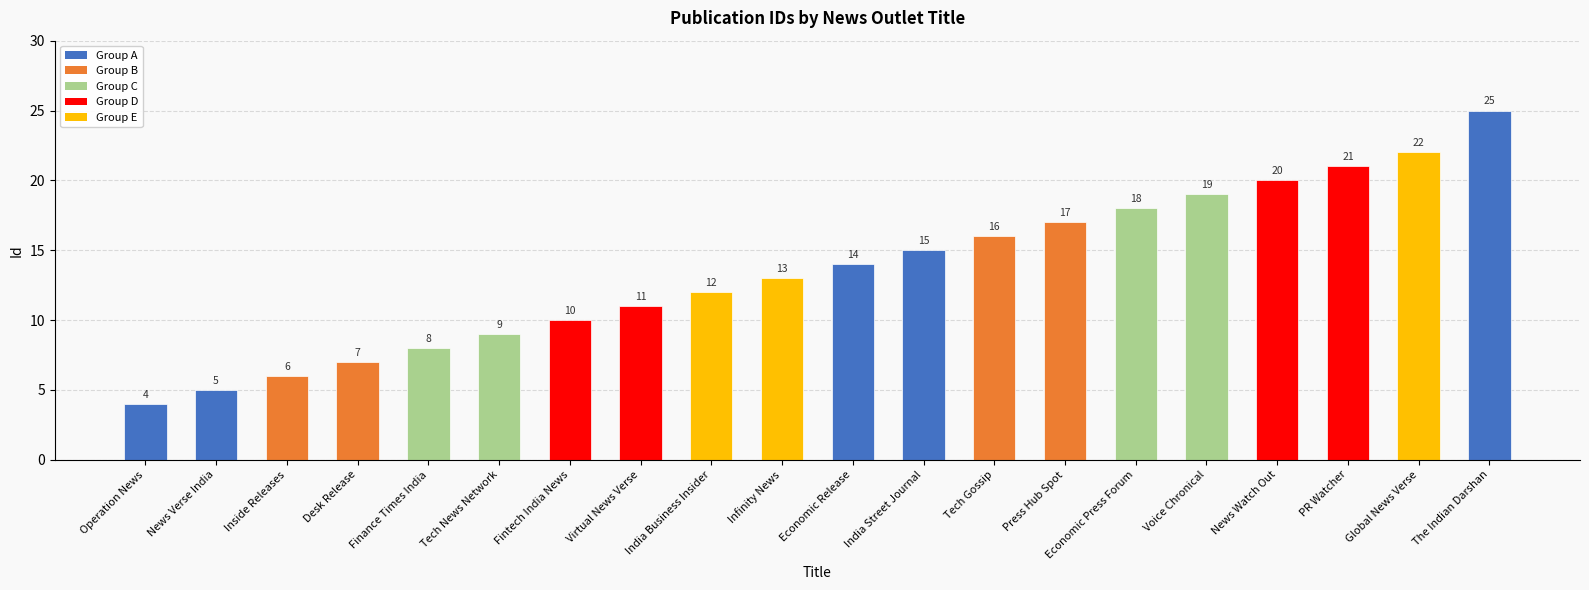

Reading left to right, extract all data points from this chart.

Operation News=4	News Verse India=5	Inside Releases=6	Desk Release=7	Finance Times India=8	Tech News Network=9	Fintech India News=10	Virtual News Verse=11	India Business Insider=12	Infinity News=13	Economic Release=14	India Street Journal=15	Tech Gossip=16	Press Hub Spot=17	Economic Press Forum=18	Voice Chronical=19	News Watch Out=20	PR Watcher=21	Global News Verse=22	The Indian Darshan=25